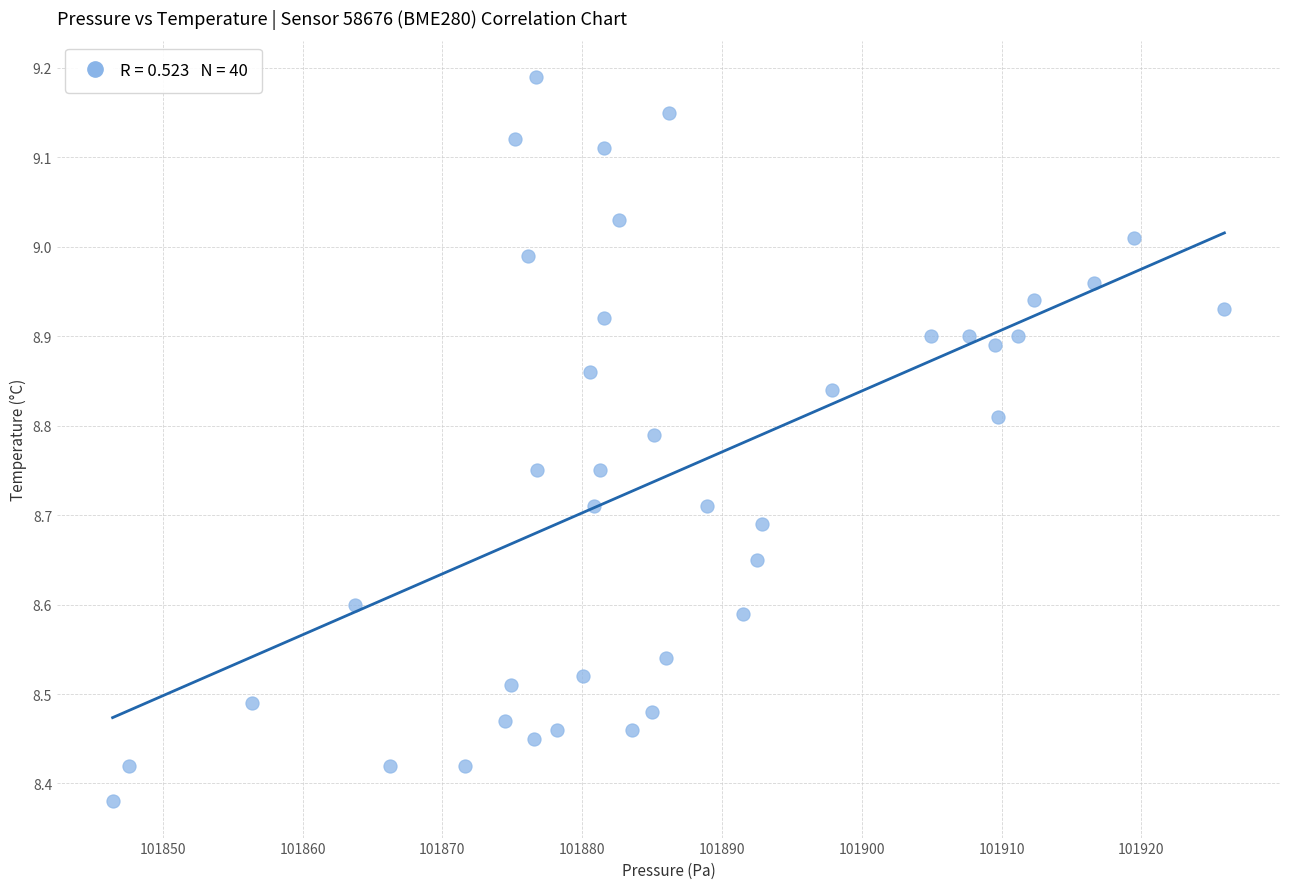

How many points are shown in the scatter plot?

40